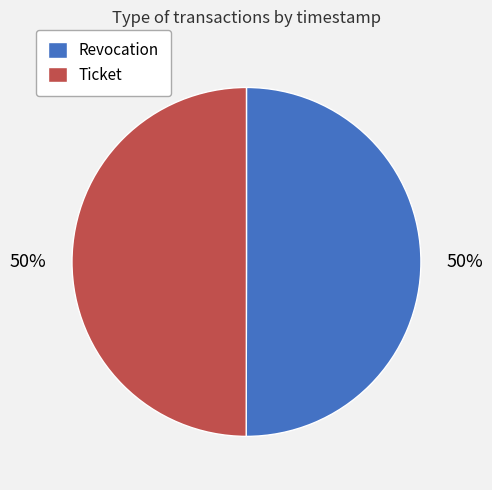

What is the ratio of the value at Revocation to the value at Ticket?

1.0